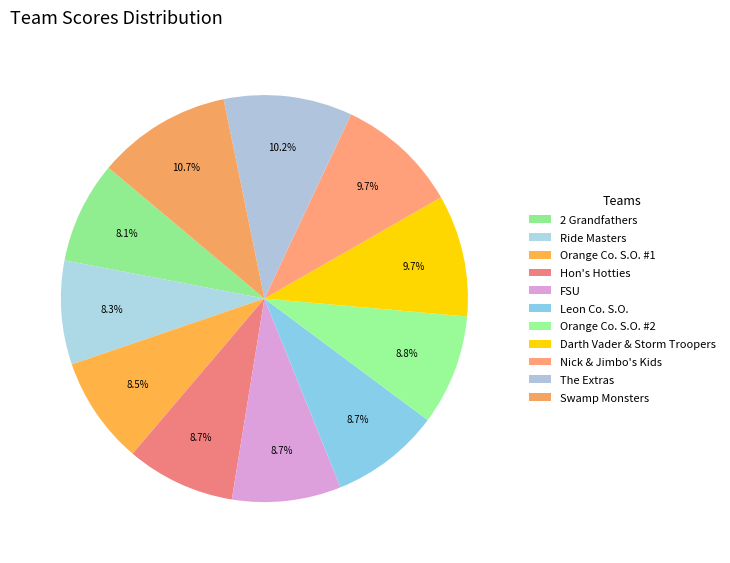

What percentage is the Ride Masters slice, to the nearest percent?

8%